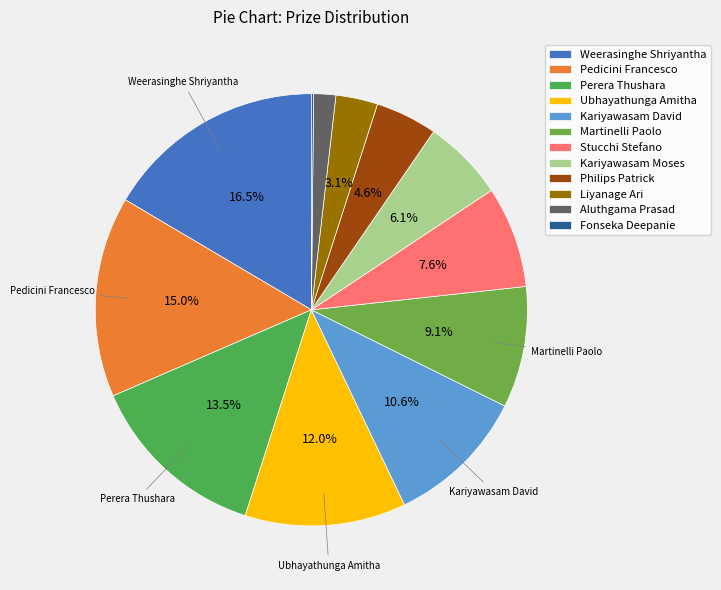

Which category has the smallest portion of the pie?

Fonseka Deepanie